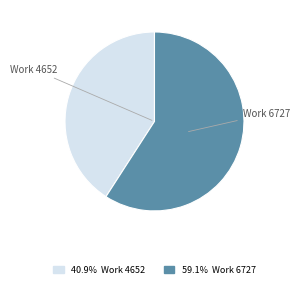

What is the majority slice?

Work 6727